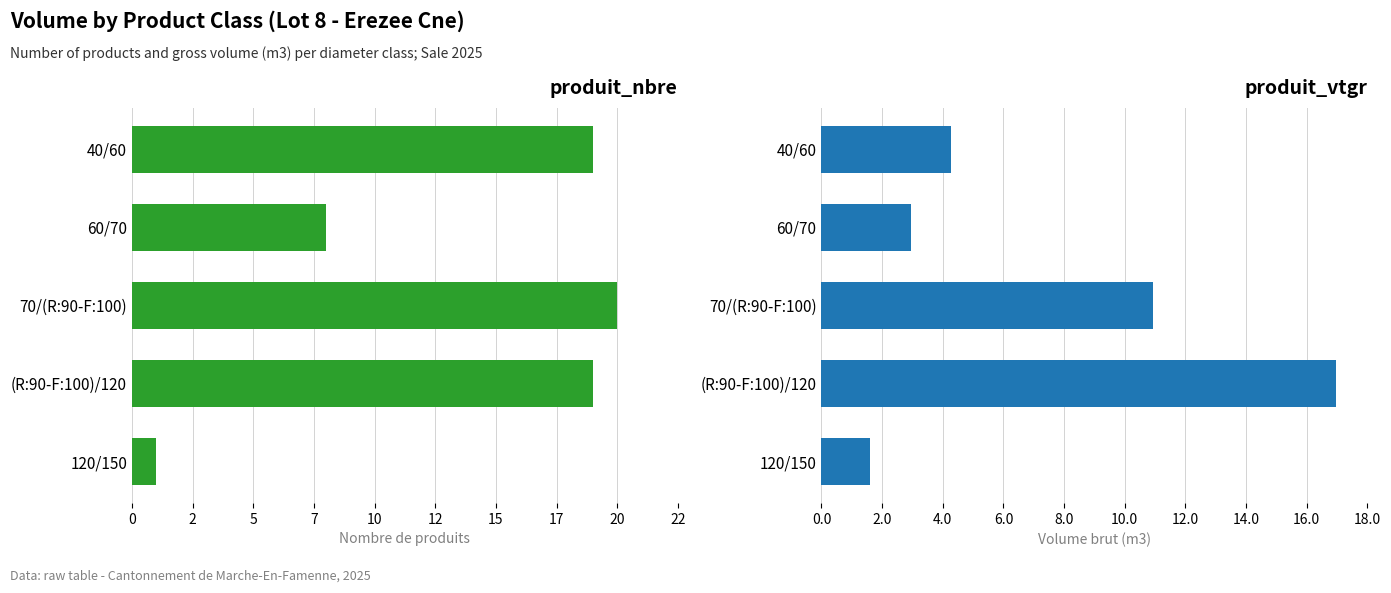

What is the minimum value for produit_nbre?

1.0